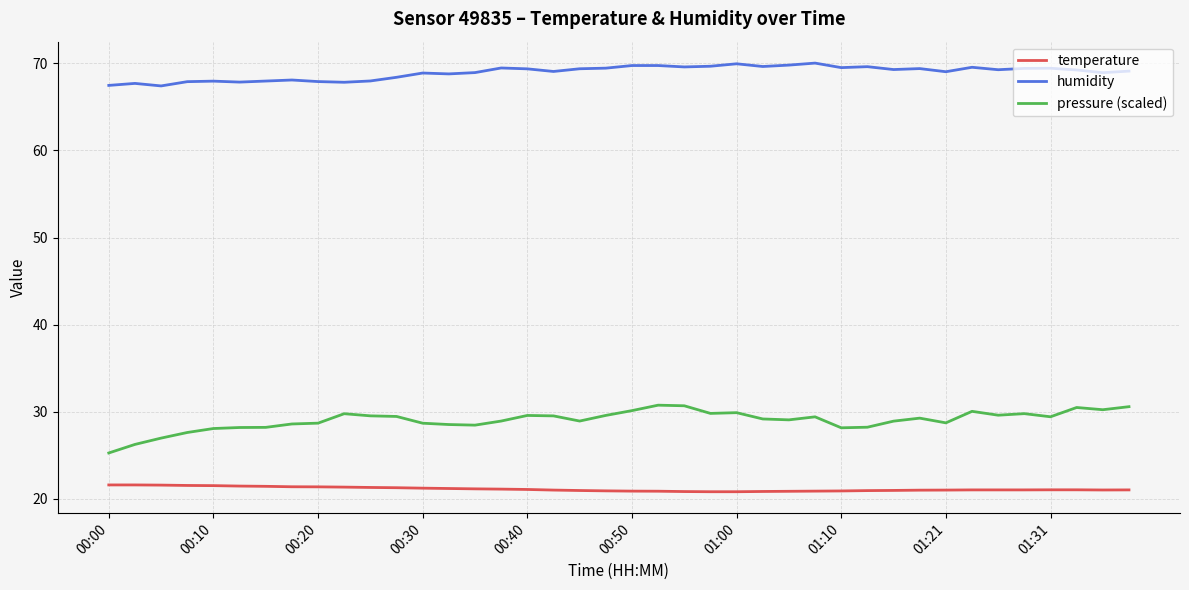

How many lines are shown in the chart?

3